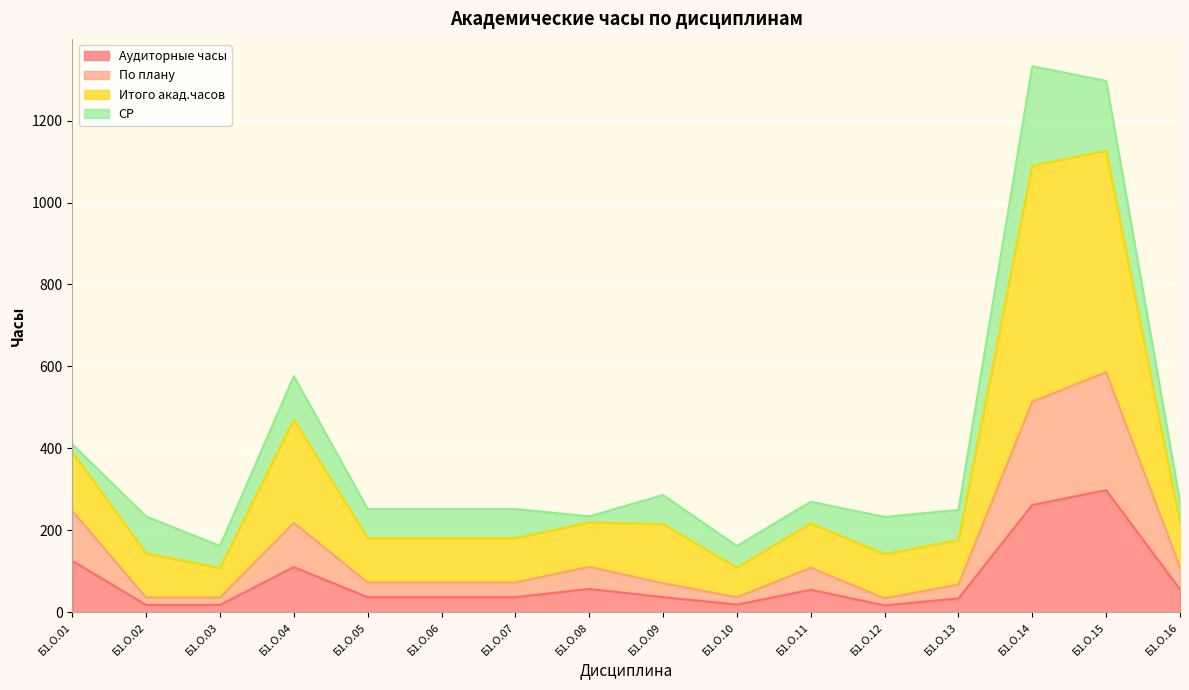

What is the value of the Аудиторные часы point at the 15th from the left?

298.1